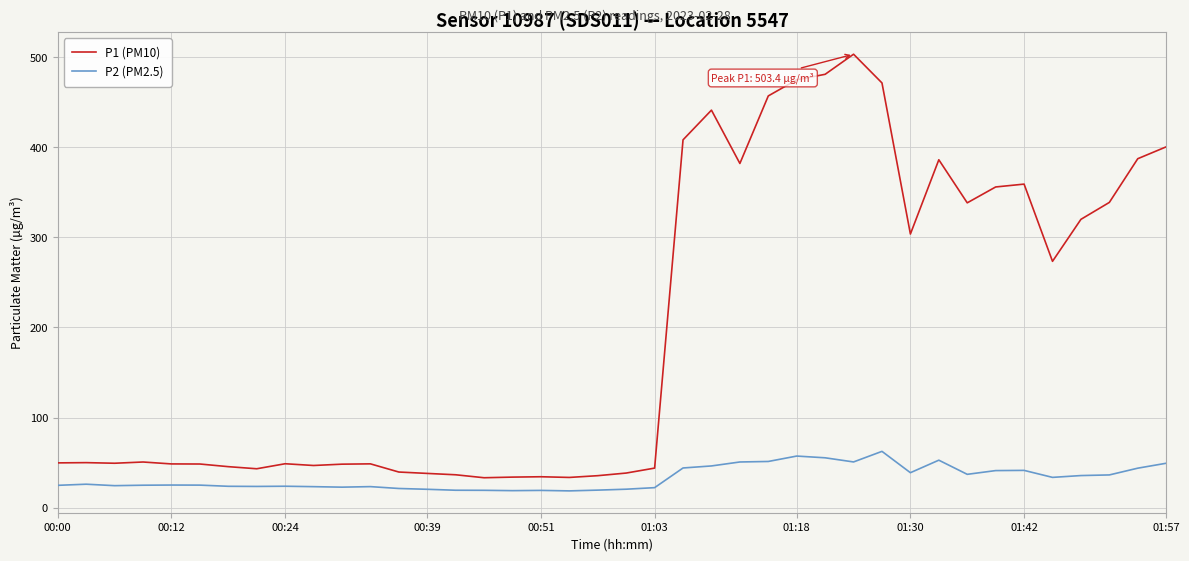

True or false: P1 (PM10) and P2 (PM2.5) intersect in this chart.

False